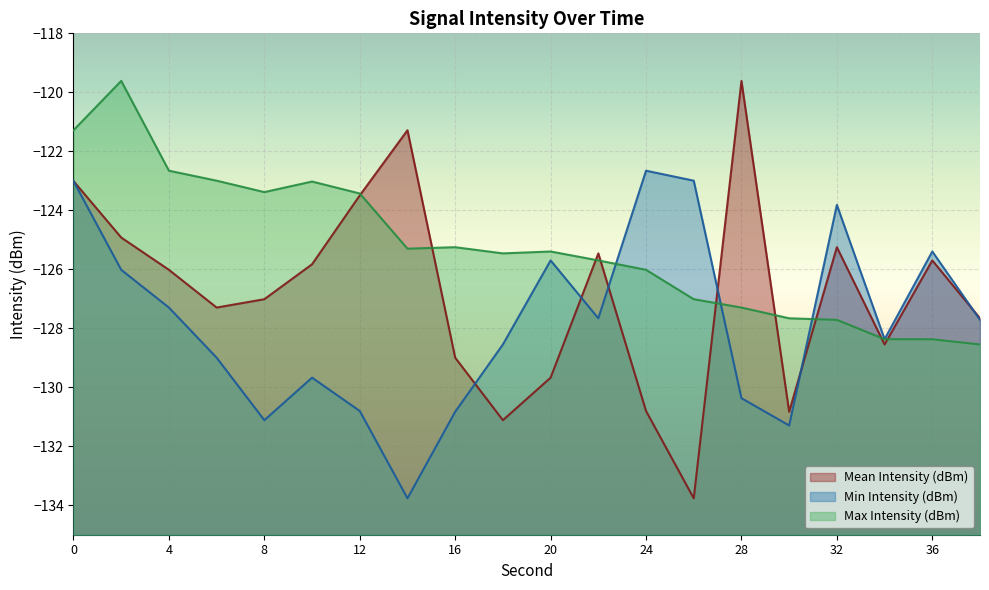

Between 24 and 14, which is larger?

14